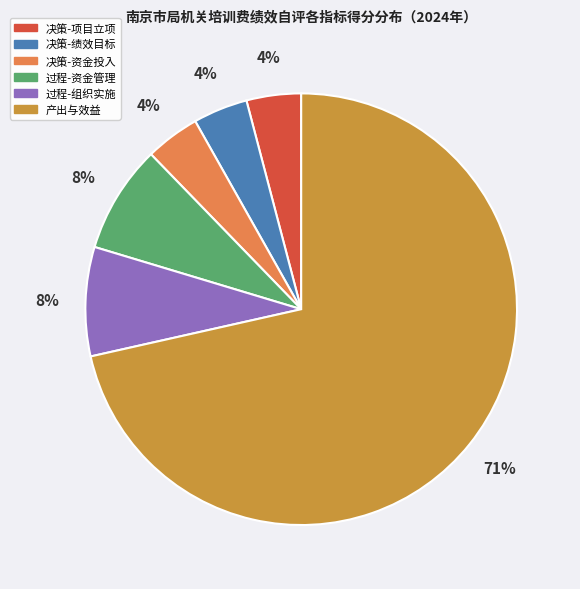

Is there any slice that represents more than half of the pie?

Yes